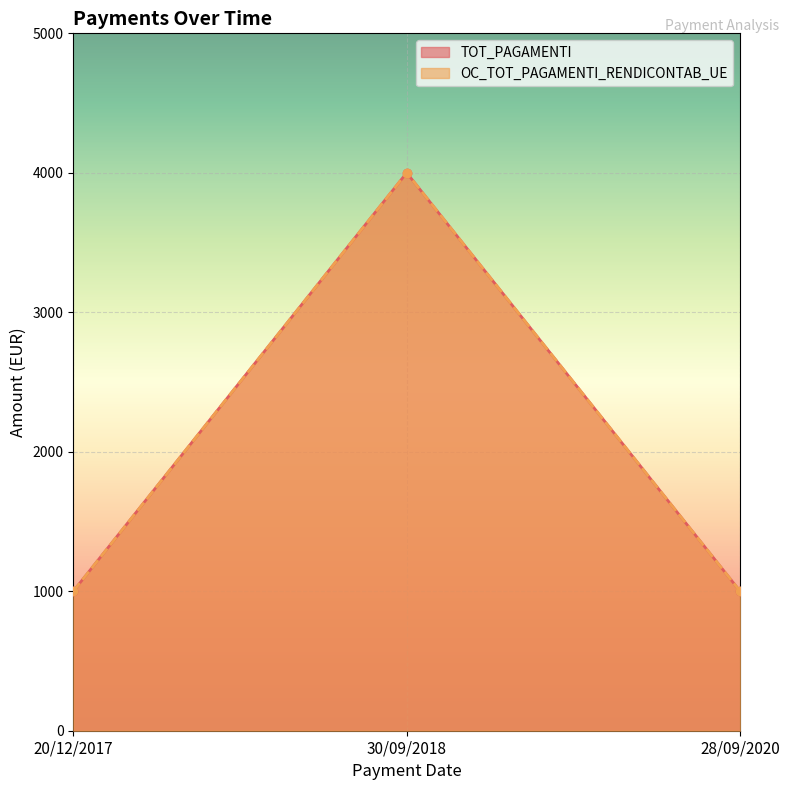

Where is OC_TOT_PAGAMENTI_RENDICONTAB_UE nearest to the value 2500?

20/12/2017